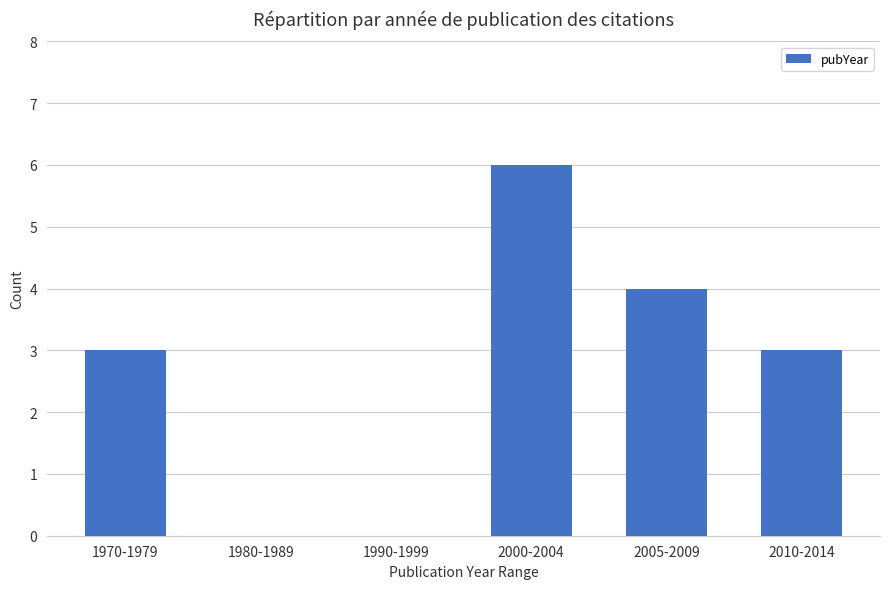

Is it true that the value at 2010-2014 is 3?

True